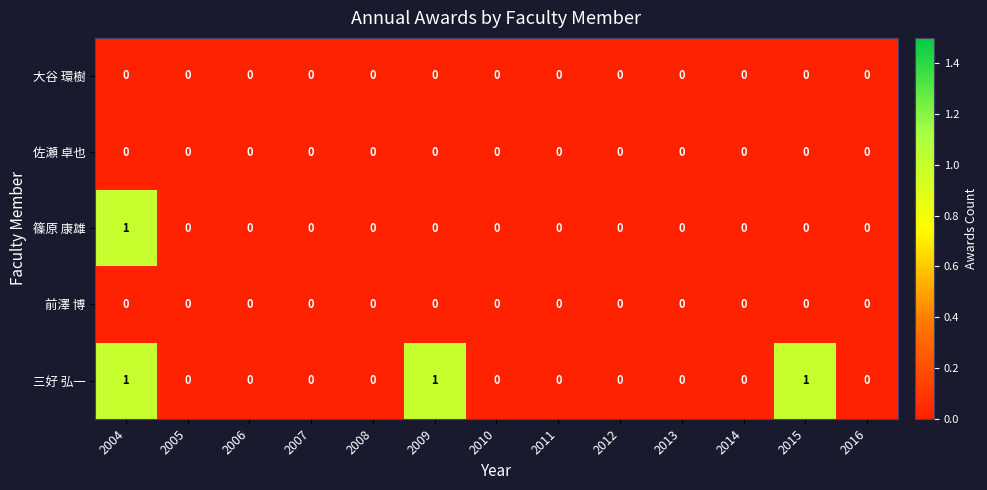

True or false: 三好 弘一 has a value of 0 at 2013.

True